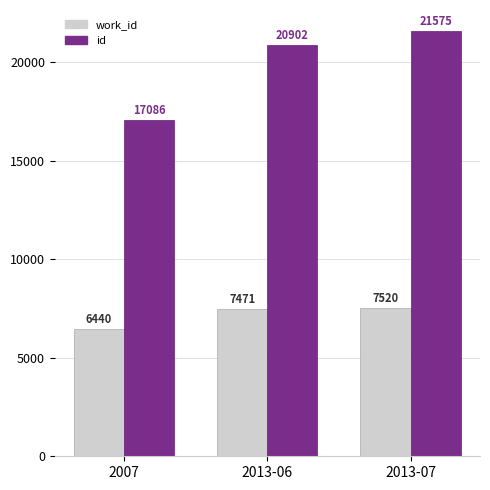

What is the maximum value shown in the chart?

21575